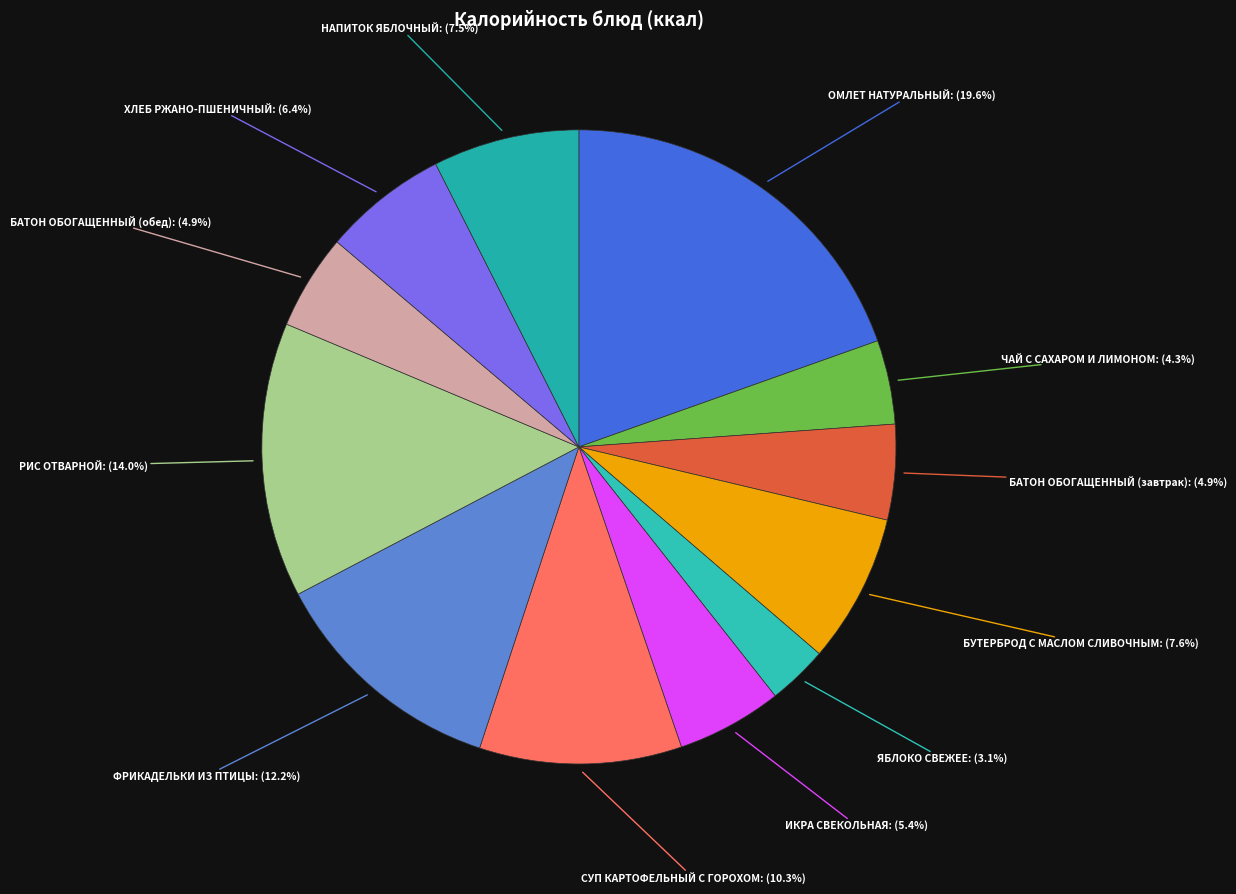

To the nearest percent, what is the average slice percentage?

8%